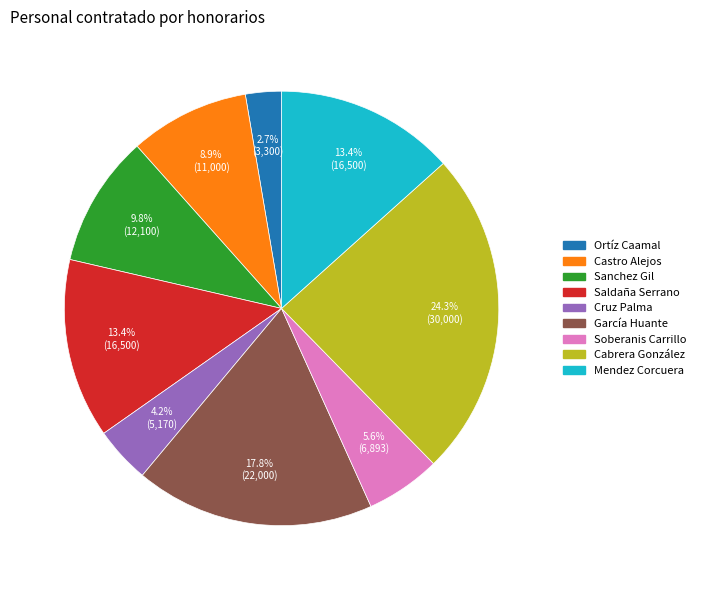

Is there any slice that represents more than half of the pie?

No